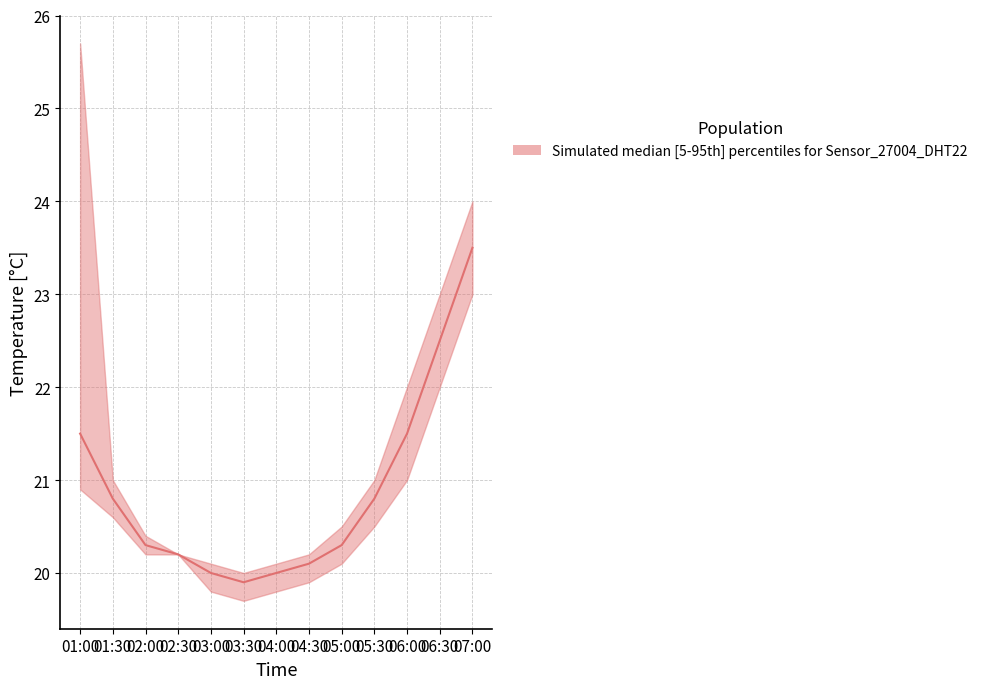

Which series has the largest range (max minus min)?

temperature_upper